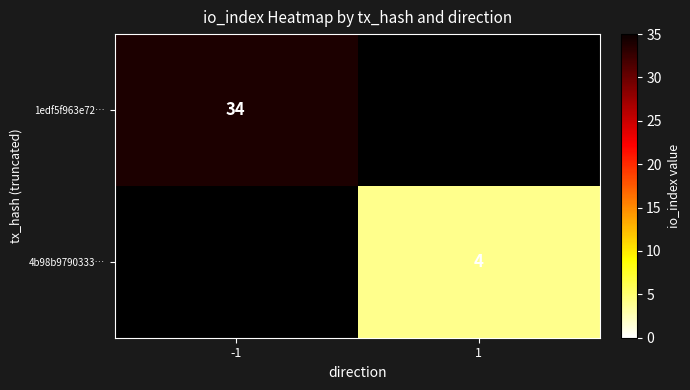

What is the smallest value displayed?

4.0